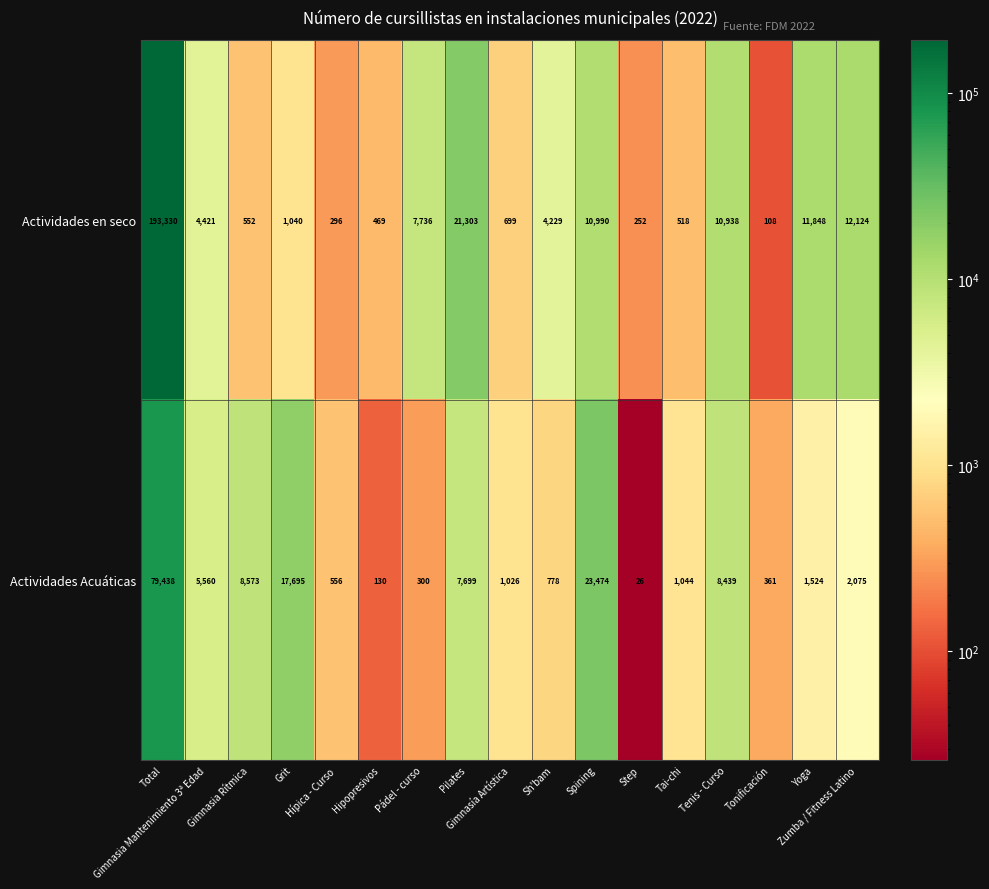

What is the average value of the Actividades Acuáticas series?

9335